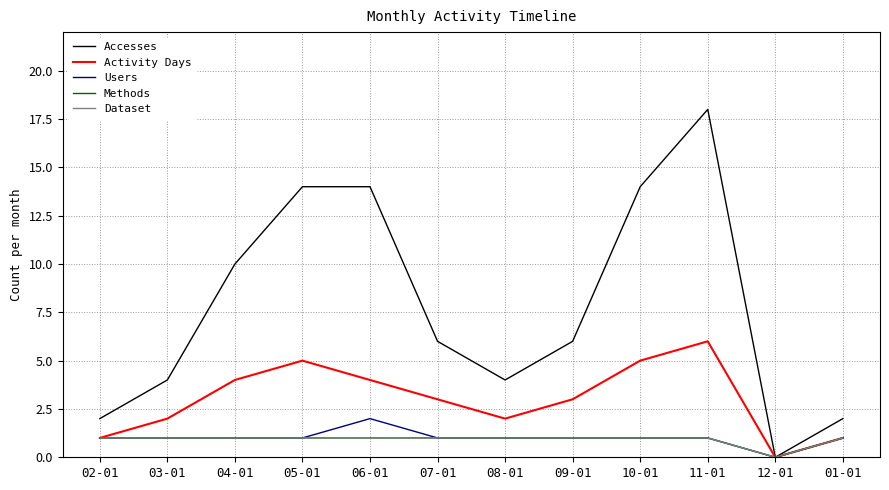

True or false: Users and Accesses cross at least once.

False